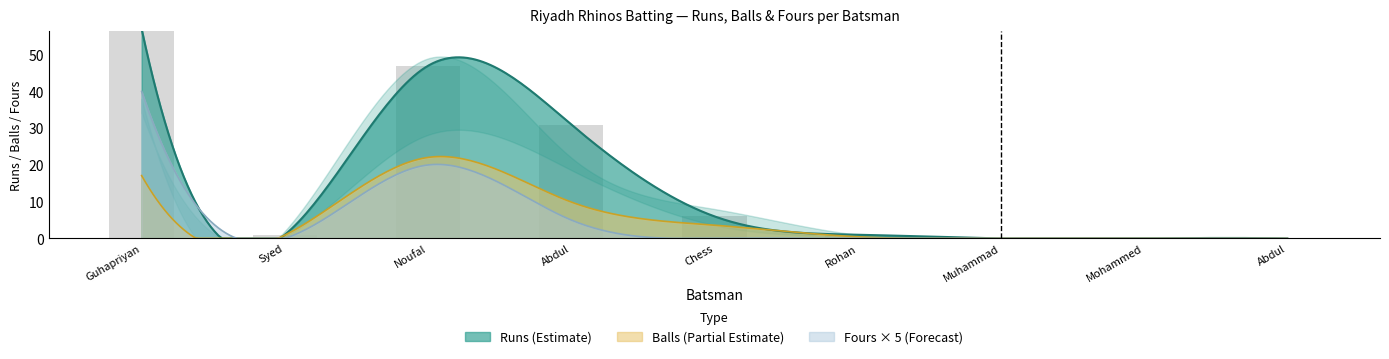

How many data points in Fours are above 0?

3